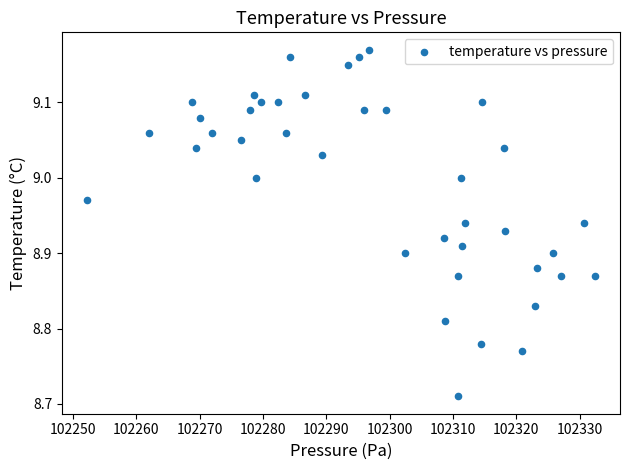

What is the range of Y values (max minus min)?

0.5